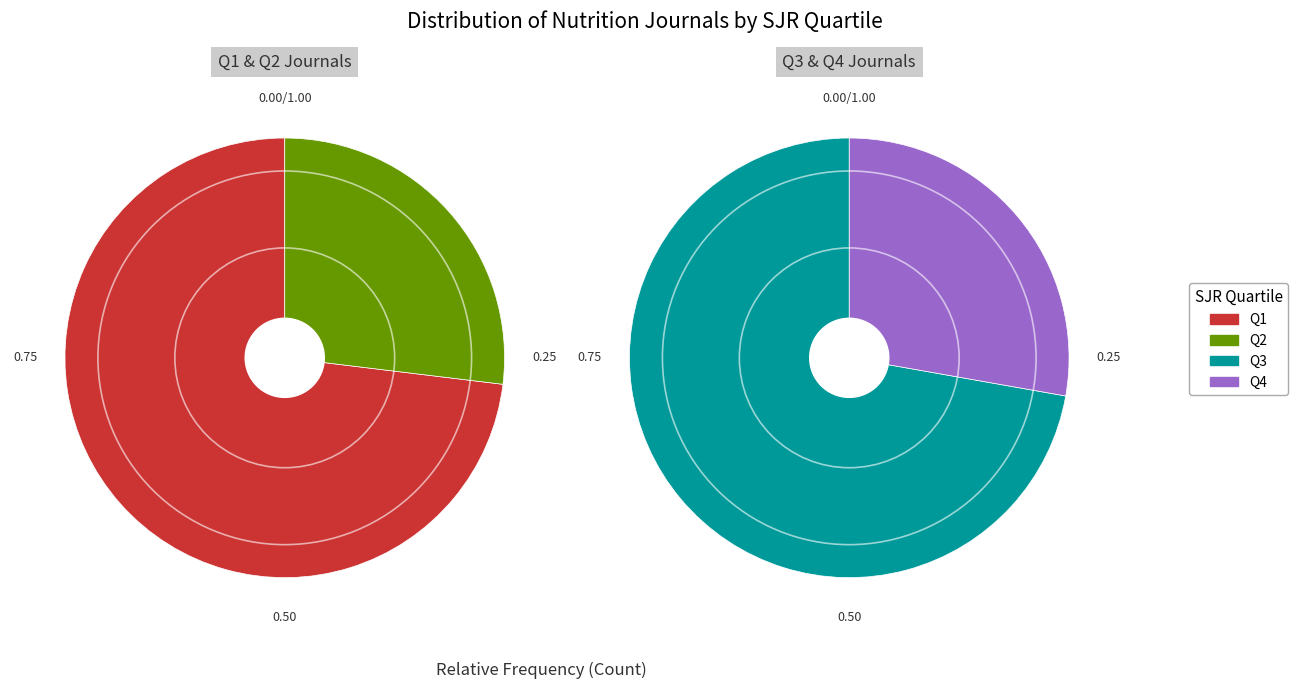

How much of the chart is everything except Q2?

77.0%